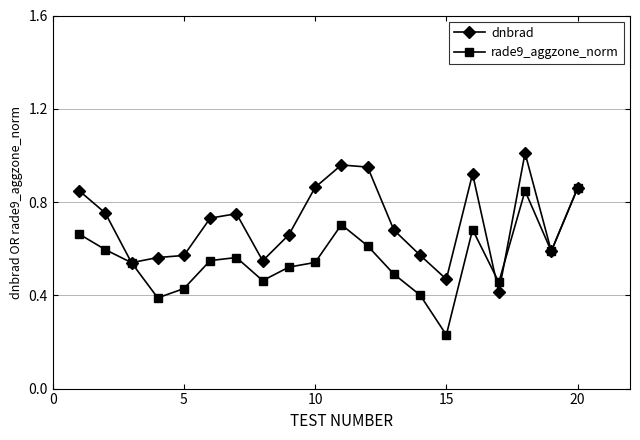

Which series has the largest total across all categories?

dnbrad